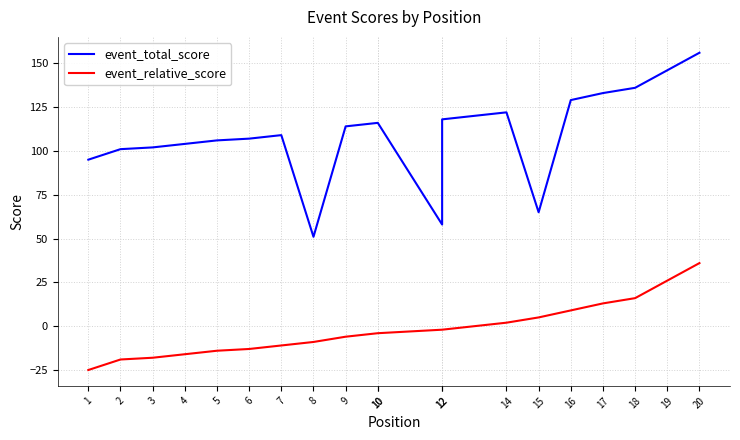

What is the sum of all event_total_score values?

2184